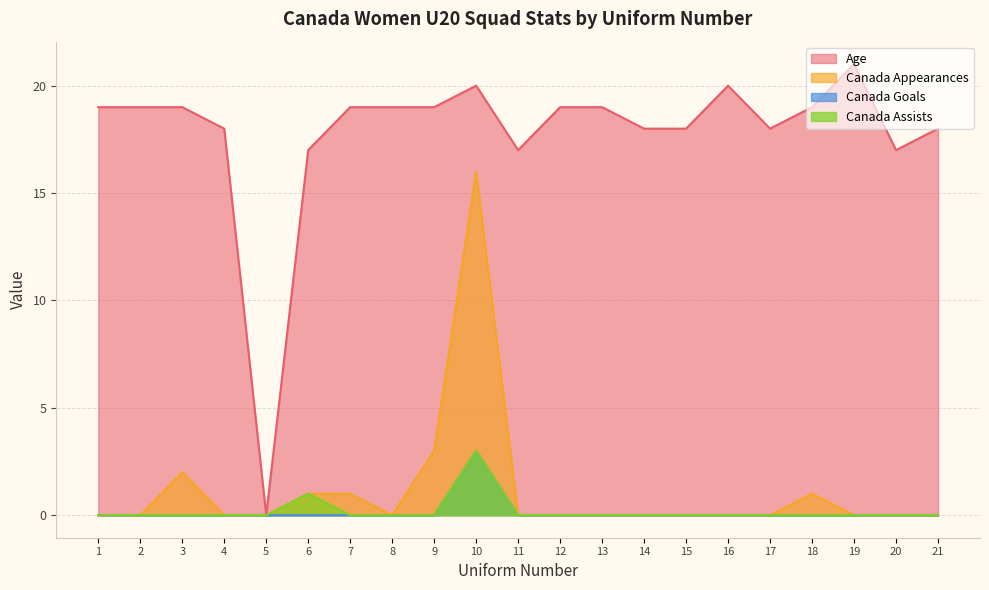

What is the difference between the maximum and minimum values in the Age series?

21